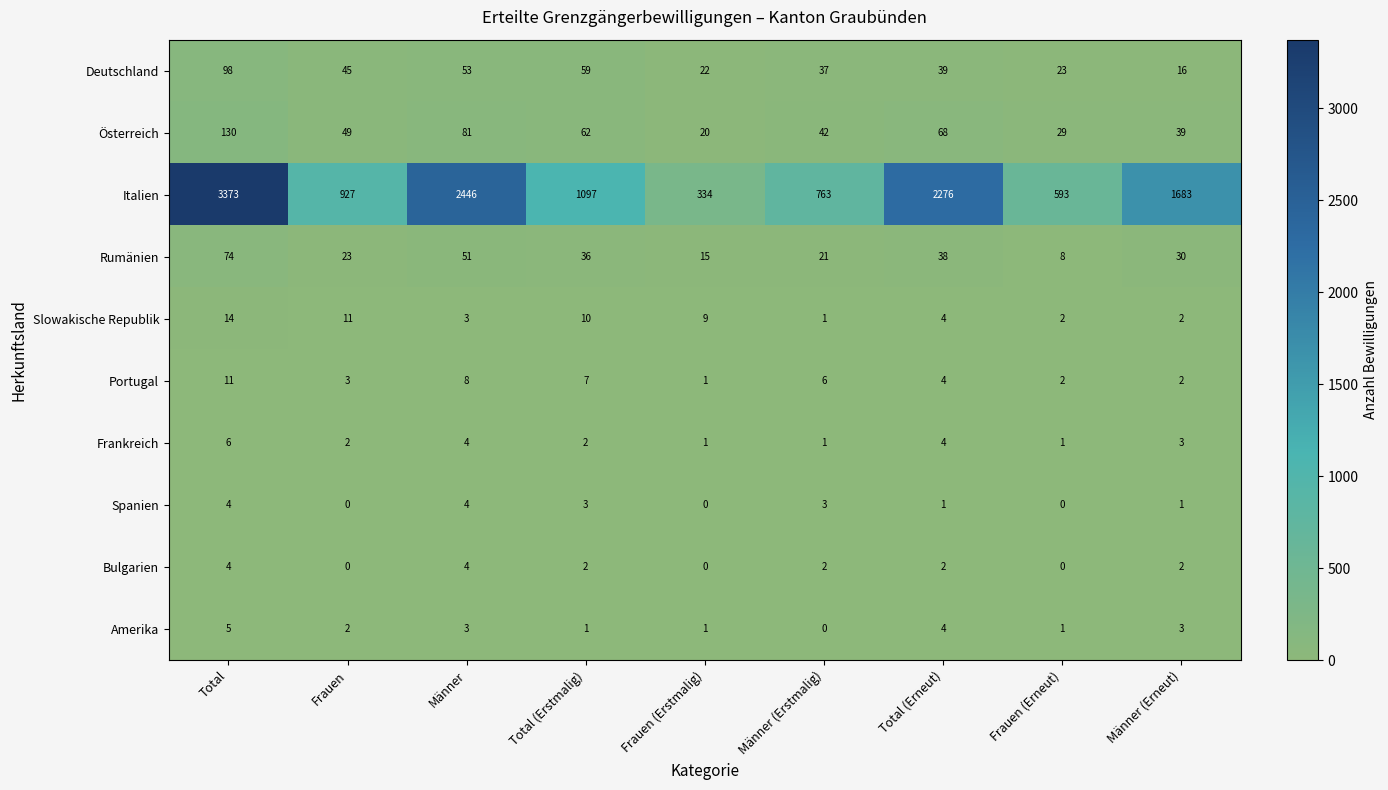

Between Männer (Erstmalig) and Frauen (Erneut), which series saw the biggest shift?

Italien